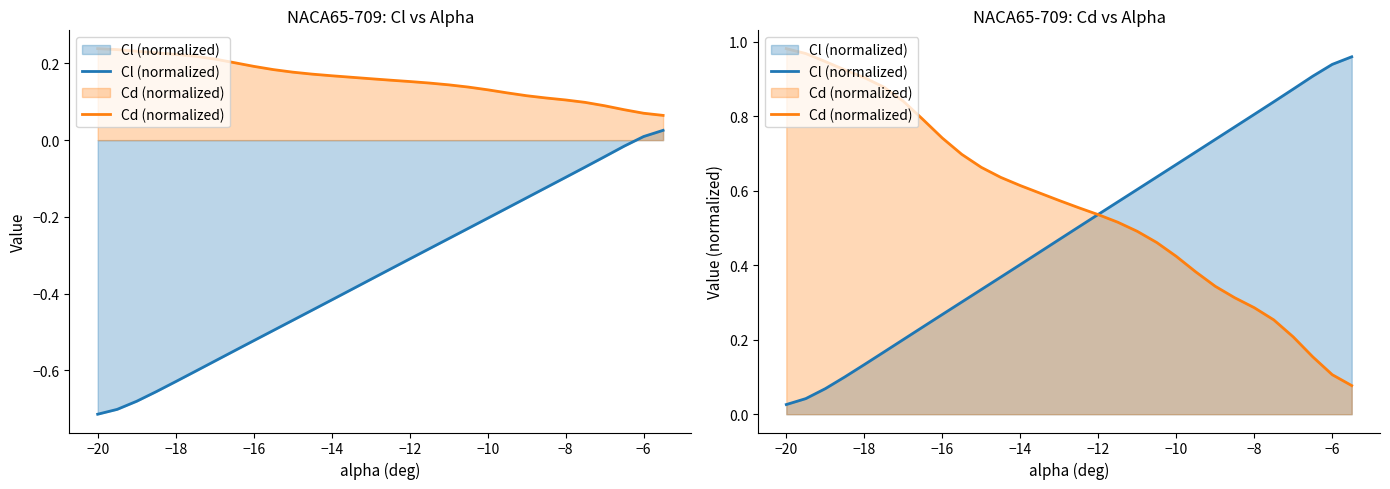

The Cd (normalized) series shows 0.2 at −6. True or false?

False